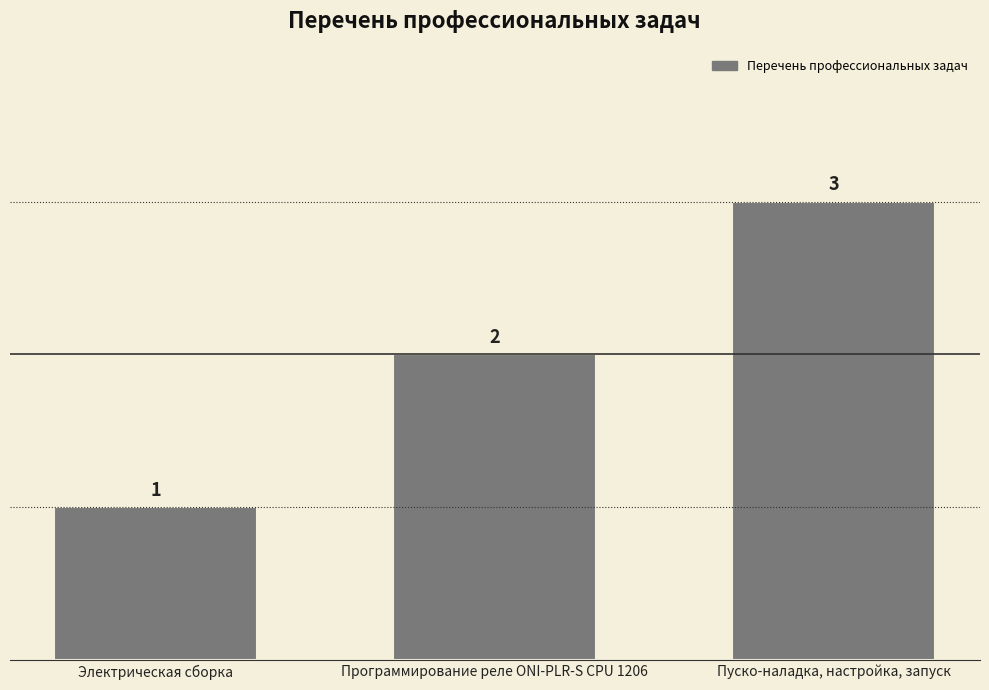

List the labels in order of value, smallest first.

Электрическая сборка, Программирование реле ONI-PLR-S CPU 1206, Пуско-наладка, настройка, запуск